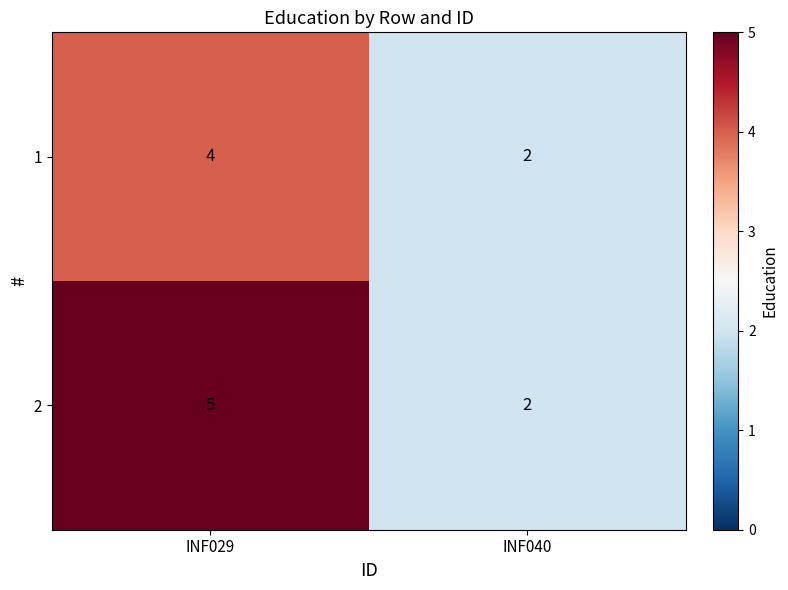

Which category has the highest value across all series?

INF029